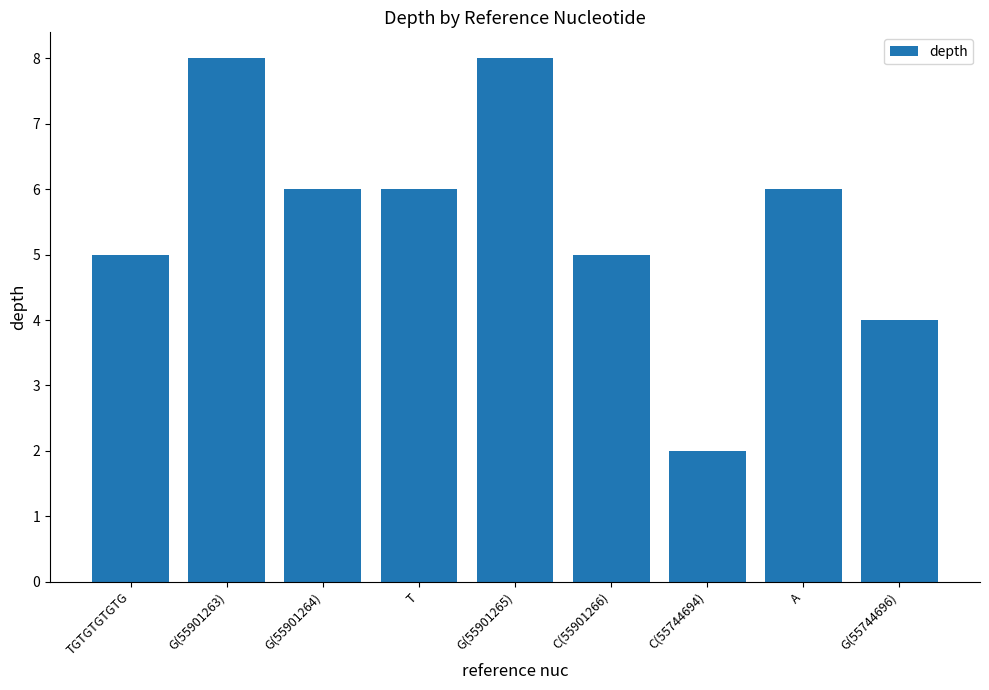

The value at T is 6. True or false?

True